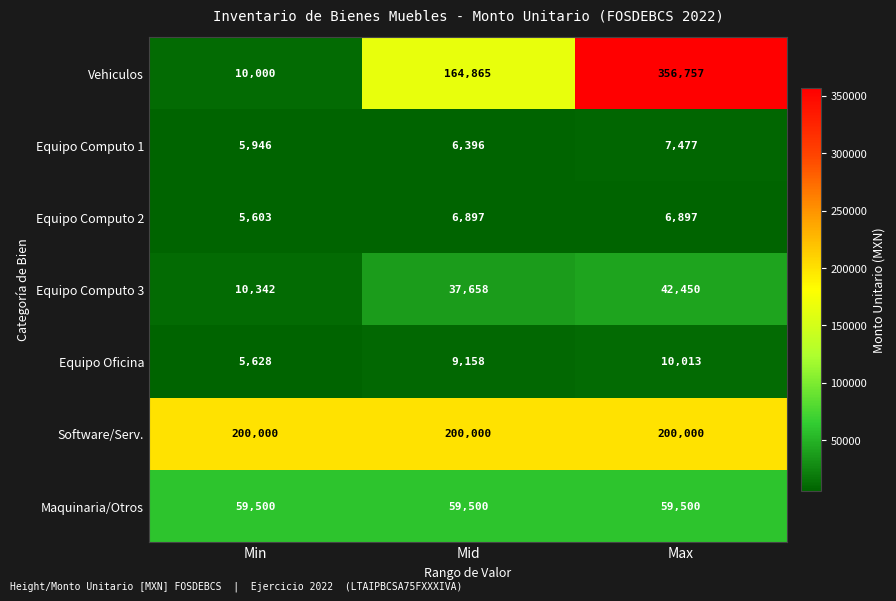

What is the highest value of the Software/Serv. series?

200000